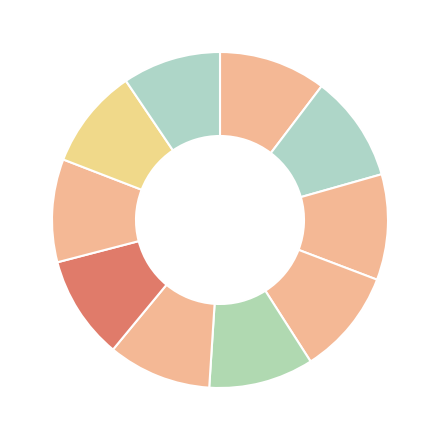

Count the number of slices in the pie.

10